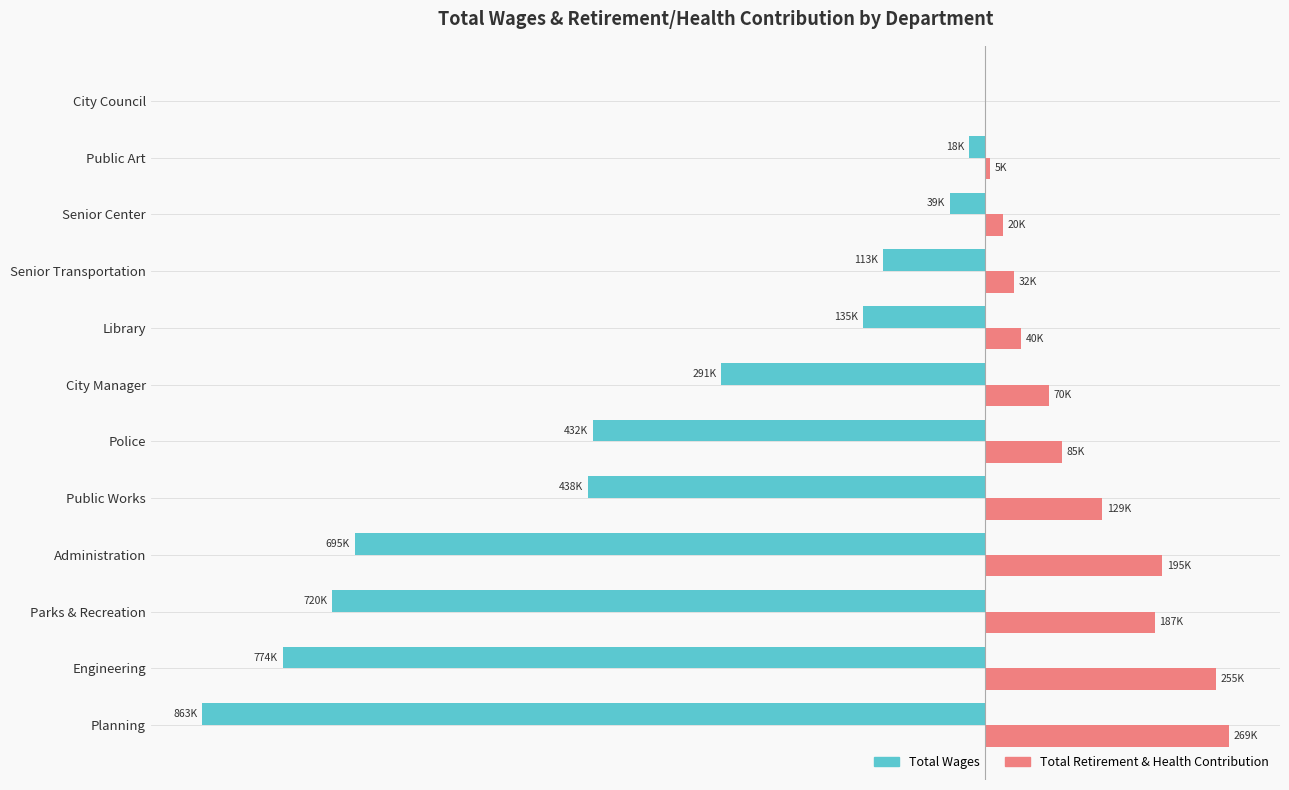

Which category has the highest value in the Total Wages series?

City Council